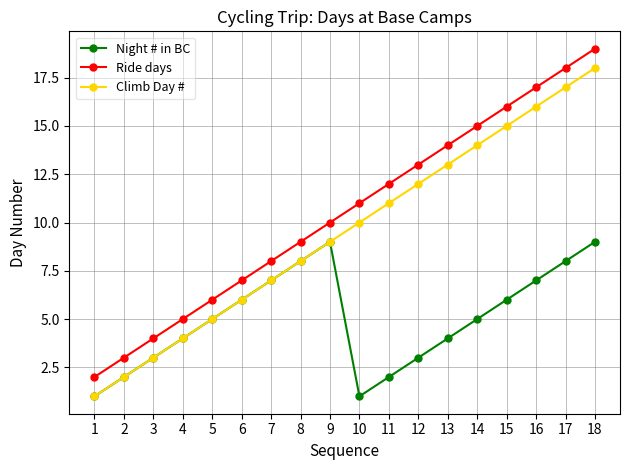

At which category is the sum across all series the highest?

18